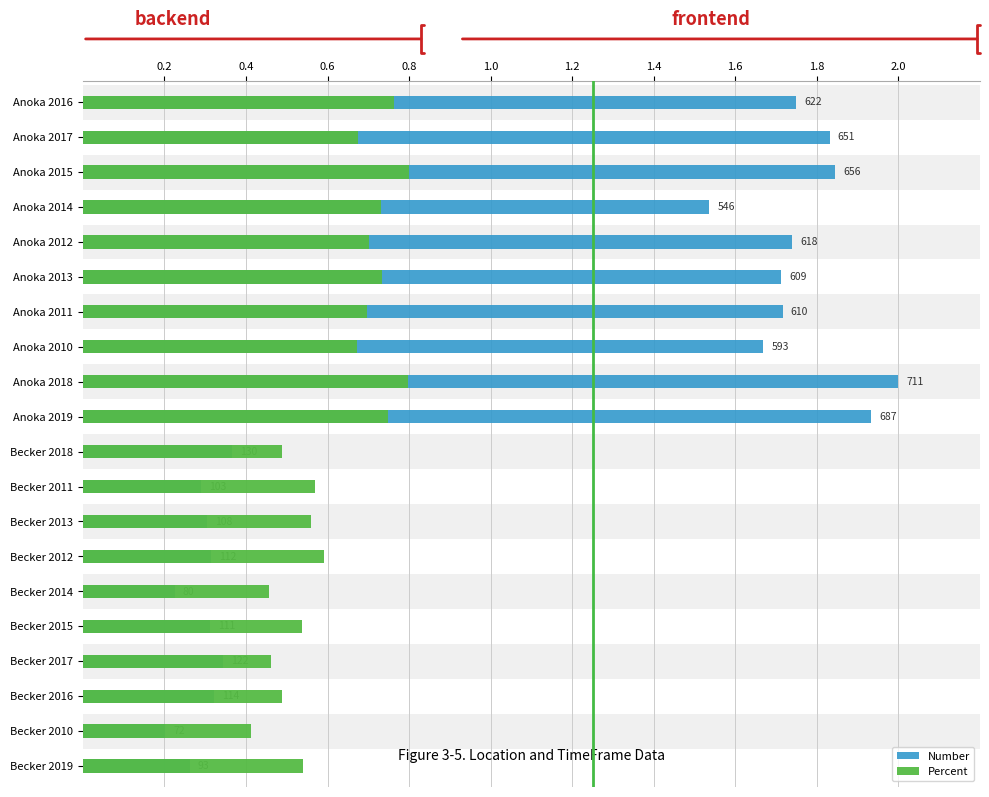

Are the bars horizontal?

Yes